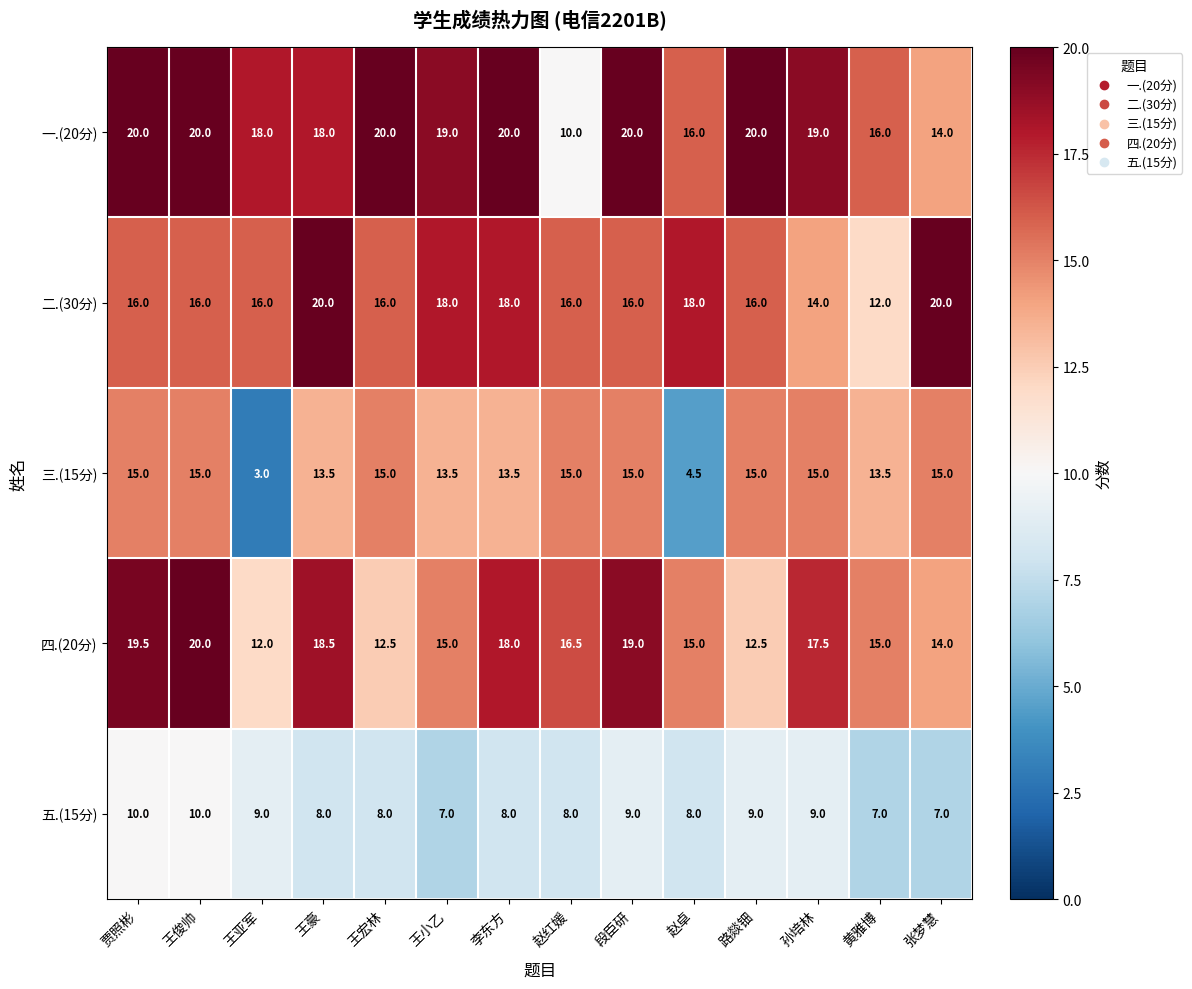

Read the 四.(20分) value at 王亚军.

12.0